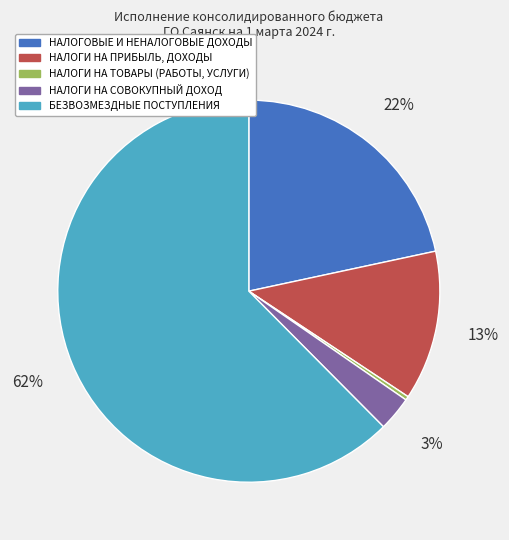

Which category accounts for the majority?

БЕЗВОЗМЕЗДНЫЕ ПОСТУПЛЕНИЯ